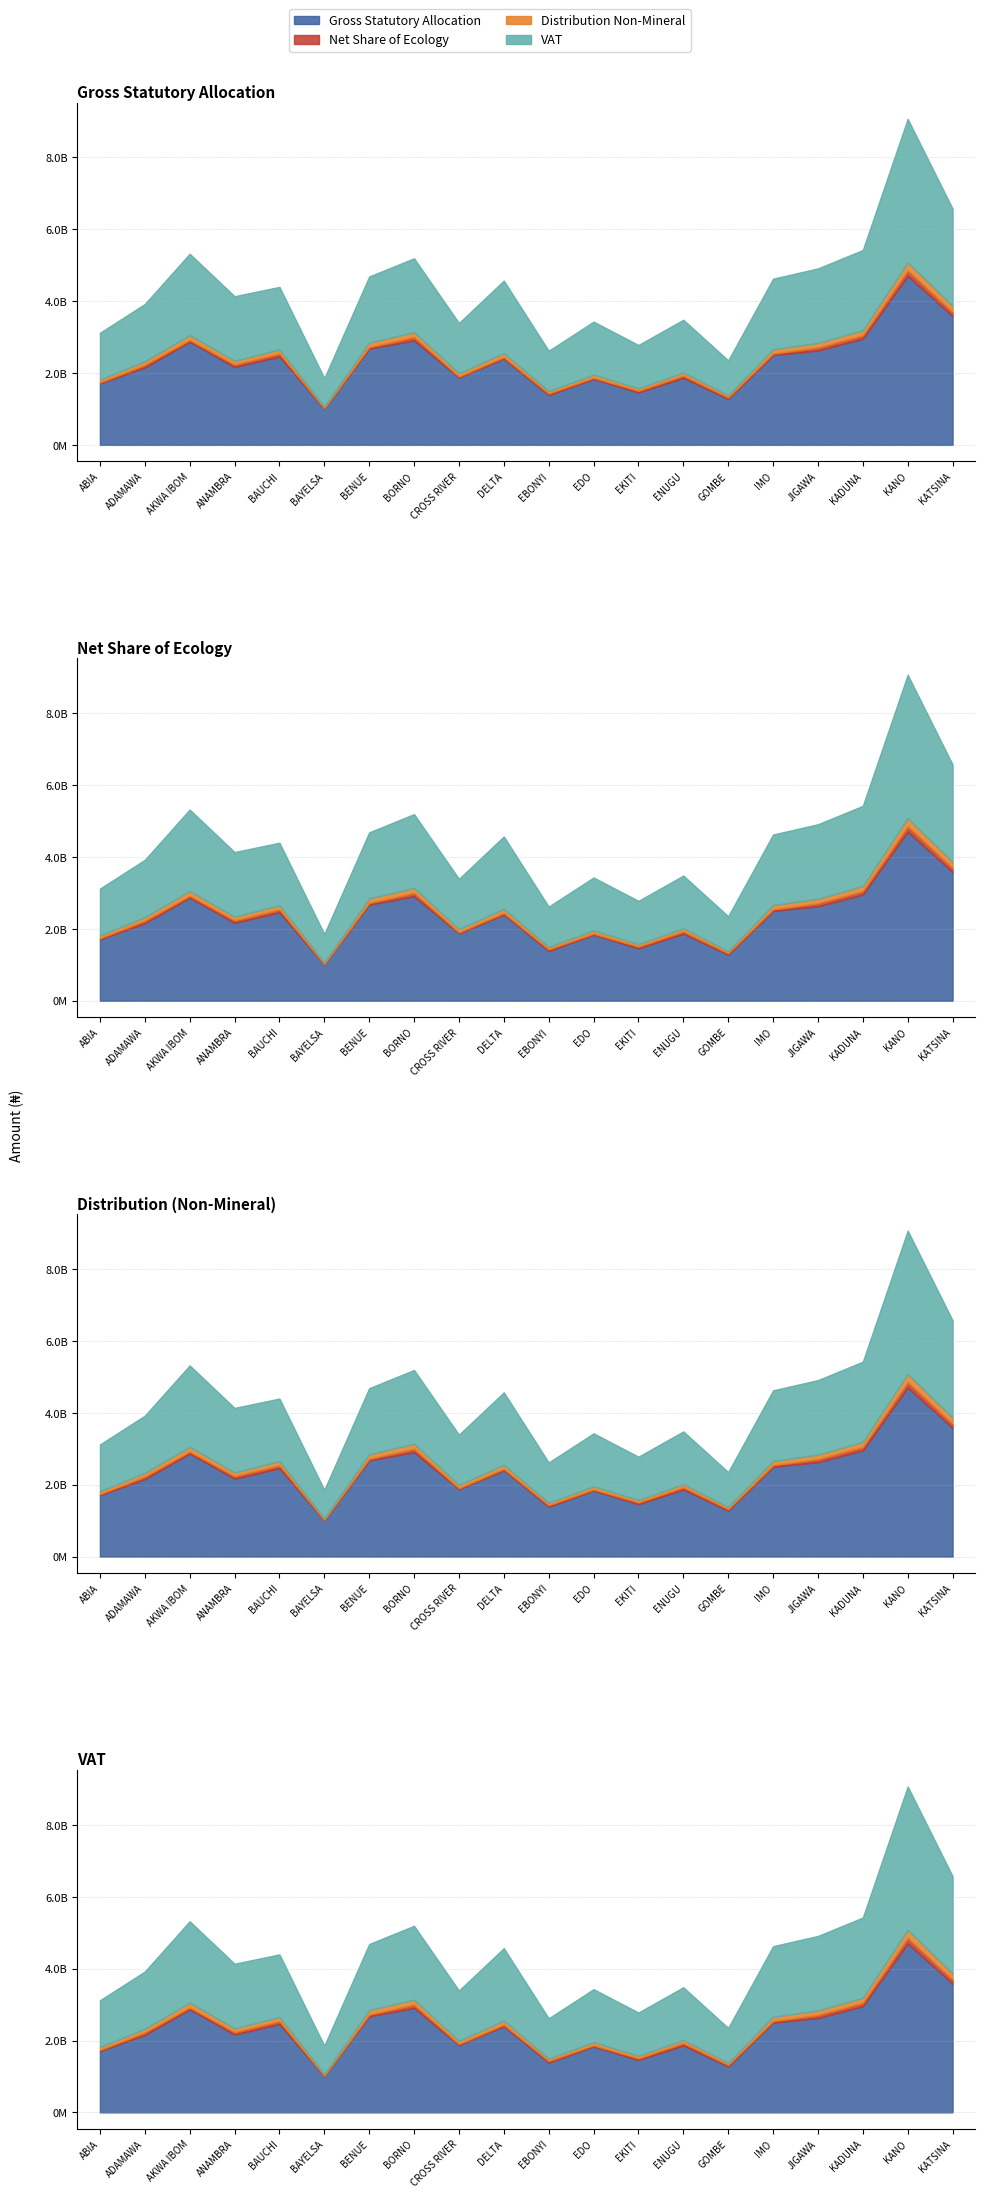

True or false: Gross Statutory Allocation and Distribution Non-Mineral cross at least once.

False